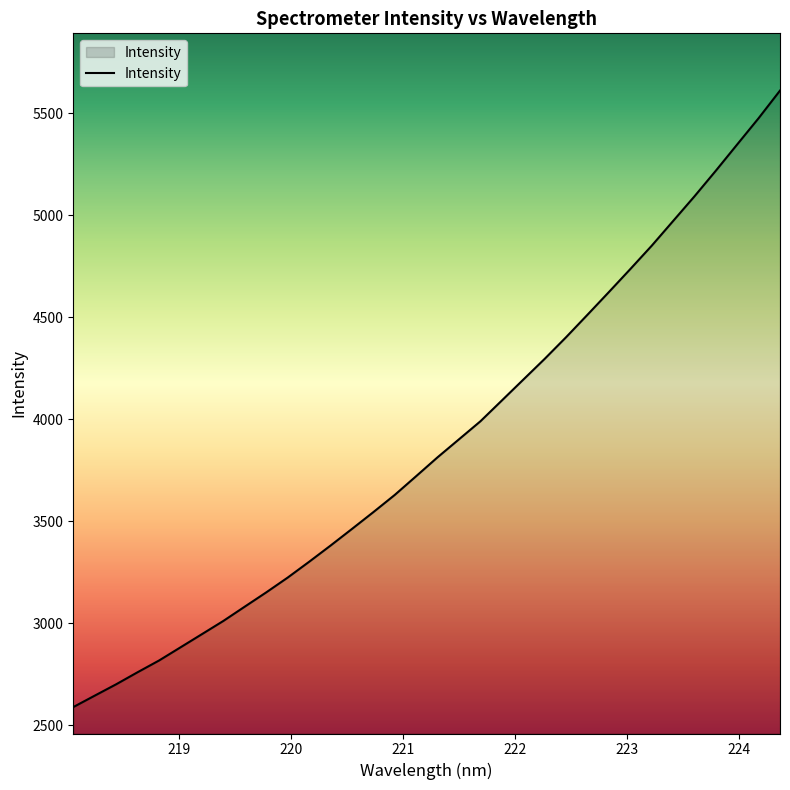

What is the difference between the maximum and minimum values?

3021.5